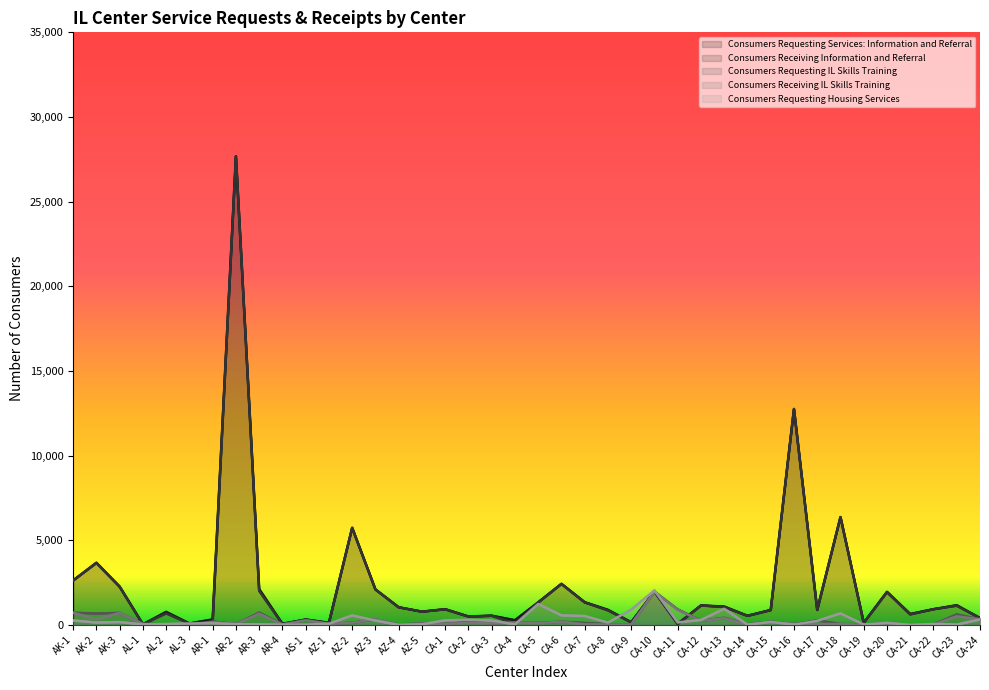

Reading right to left, transcribe all the data shown in this chart.

Consumers Requesting Services: Information and Referral: 402	1163	928	644	1954	125	6367	883	12753	877	536	1083	1149	60	1974	155	890	1340	2424	1334	277	542	498	925	782	1041	2093	5734	123	315	66	2117	27677	324	84	769	36	2258	3672	2624
Consumers Receiving Information and Referral: 402	1132	928	618	1929	123	6367	883	12753	877	536	1054	1146	57	1974	150	857	1328	2422	1326	76	542	490	925	782	1041	2093	5734	119	315	47	2013	27677	177	78	679	33	2258	3656	2624
Consumers Requesting IL Skills Training: 326	621	23	3	81	37	54	264	45	193	35	421	250	919	1966	30	39	115	187	116	138	93	179	60	89	22	331	129	70	270	30	731	49	204	11	26	62	710	672	721
Consumers Receiving IL Skills Training: 326	510	8	1	81	13	54	53	45	193	17	398	244	896	1966	23	23	33	187	102	136	93	124	60	71	22	331	129	59	270	19	667	49	165	0	26	53	710	325	721
Consumers Requesting Housing Services: 320	19	56	5	119	23	681	238	21	172	16	952	291	147	2038	905	135	527	564	1235	30	261	301	272	33	0	258	561	70	8	13	29	44	105	84	53	27	168	140	262